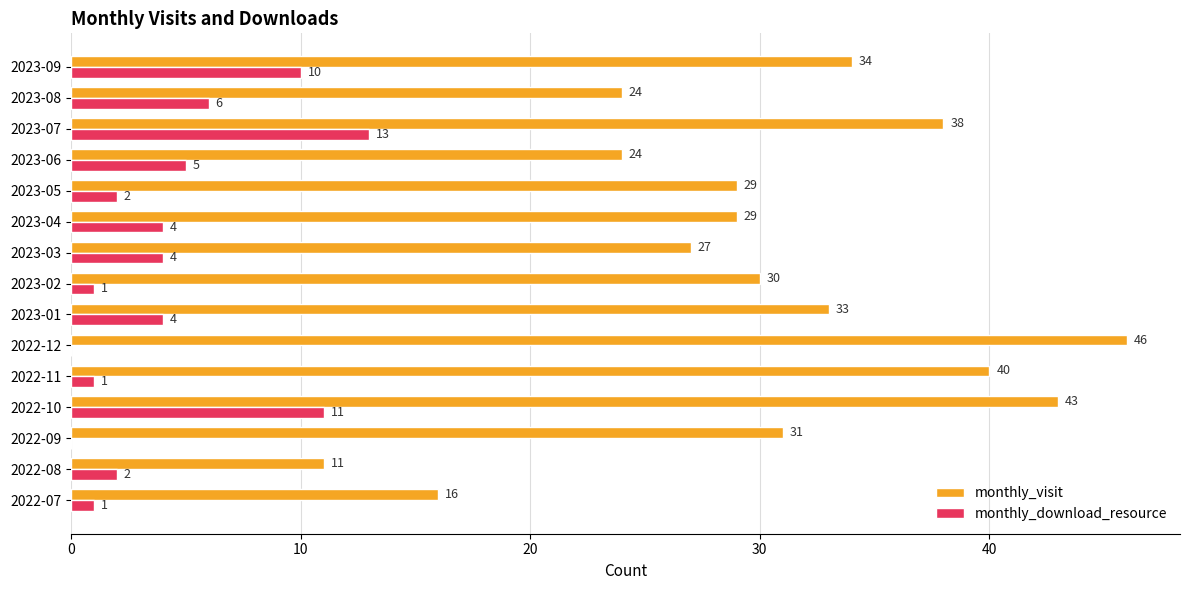

Between 2023-05 and 2023-07, which series saw the biggest shift?

monthly_download_resource